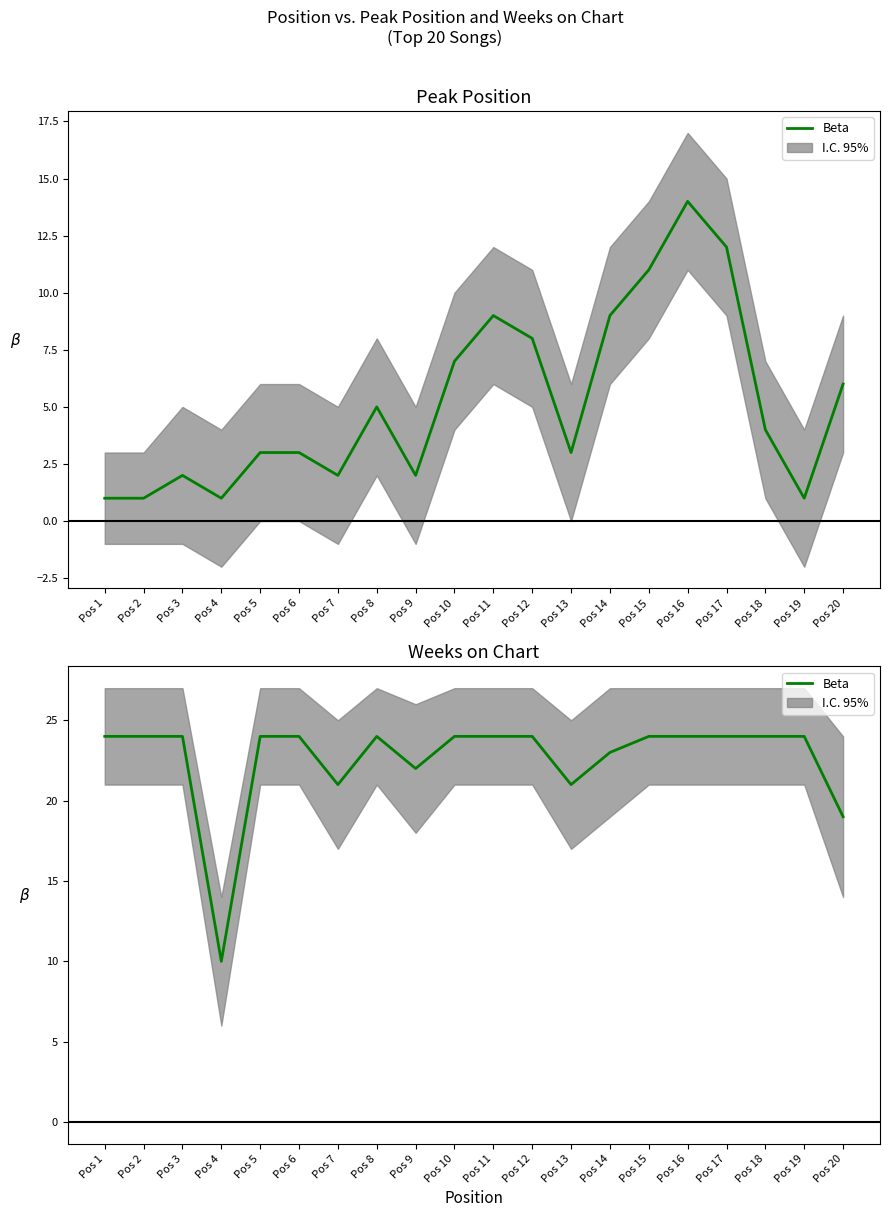

Reading left to right, transcribe all the data shown in this chart.

Pos 1=24	Pos 2=24	Pos 3=24	Pos 4=10	Pos 5=24	Pos 6=24	Pos 7=21	Pos 8=24	Pos 9=22	Pos 10=24	Pos 11=24	Pos 12=24	Pos 13=21	Pos 14=23	Pos 15=24	Pos 16=24	Pos 17=24	Pos 18=24	Pos 19=24	Pos 20=19